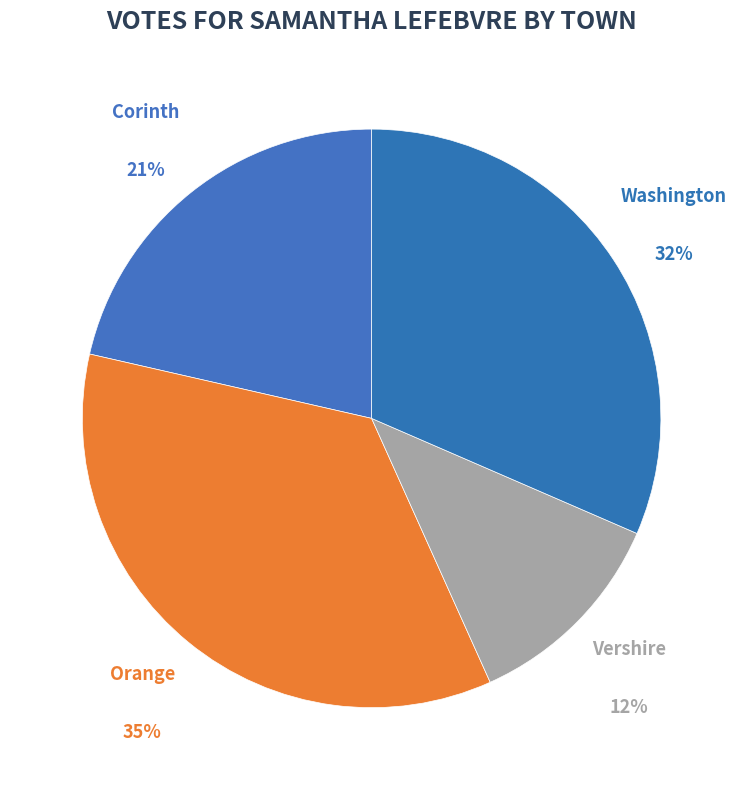

What percentage is the Vershire slice, to the nearest percent?

12%